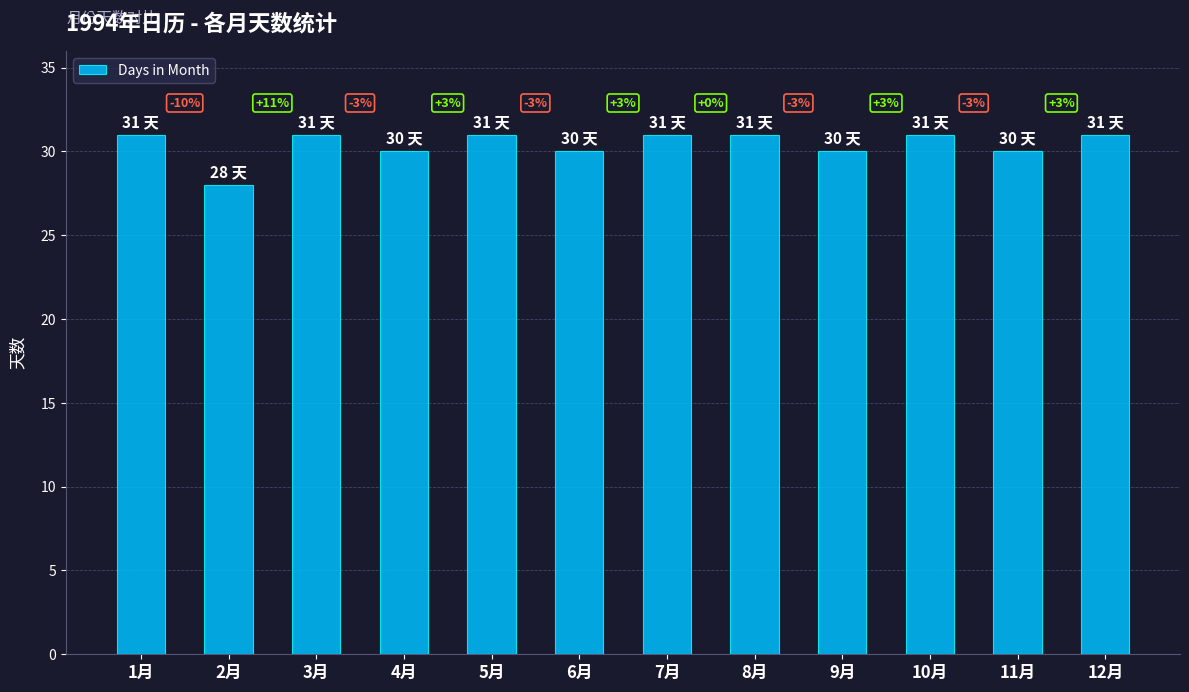

What is the value of the 4th bar from the left?

30